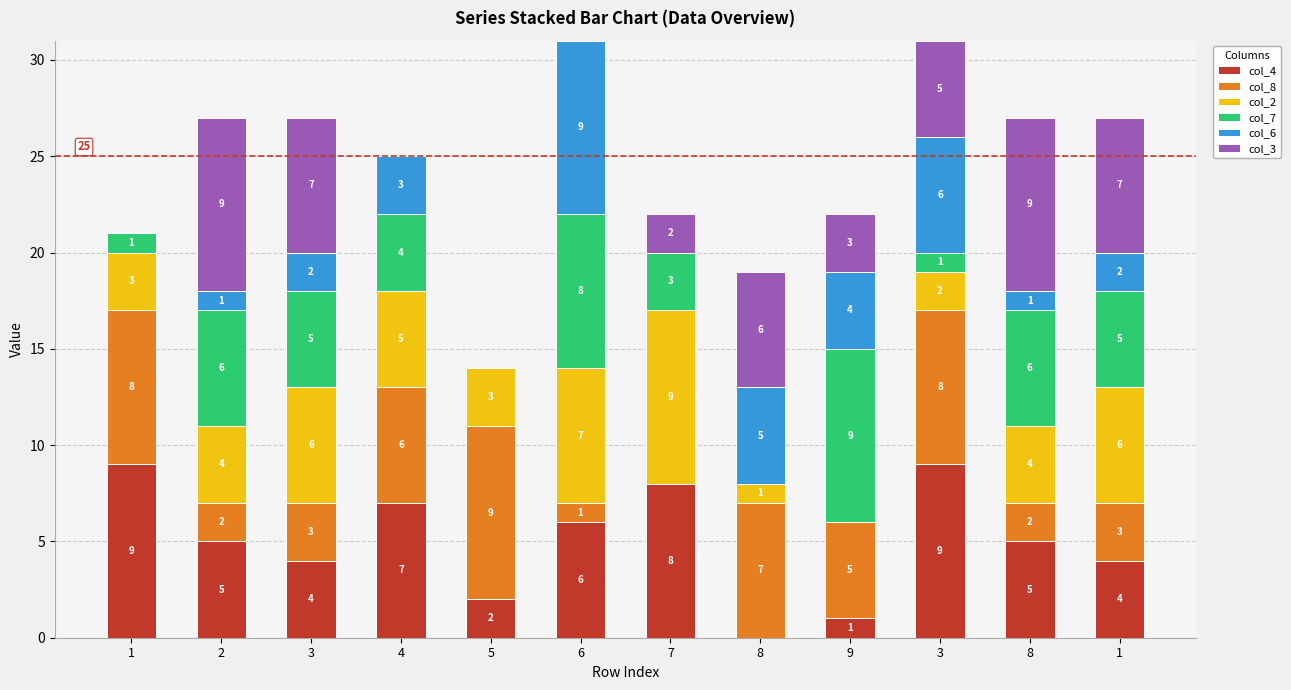

Does the chart contain stacked bars?

Yes